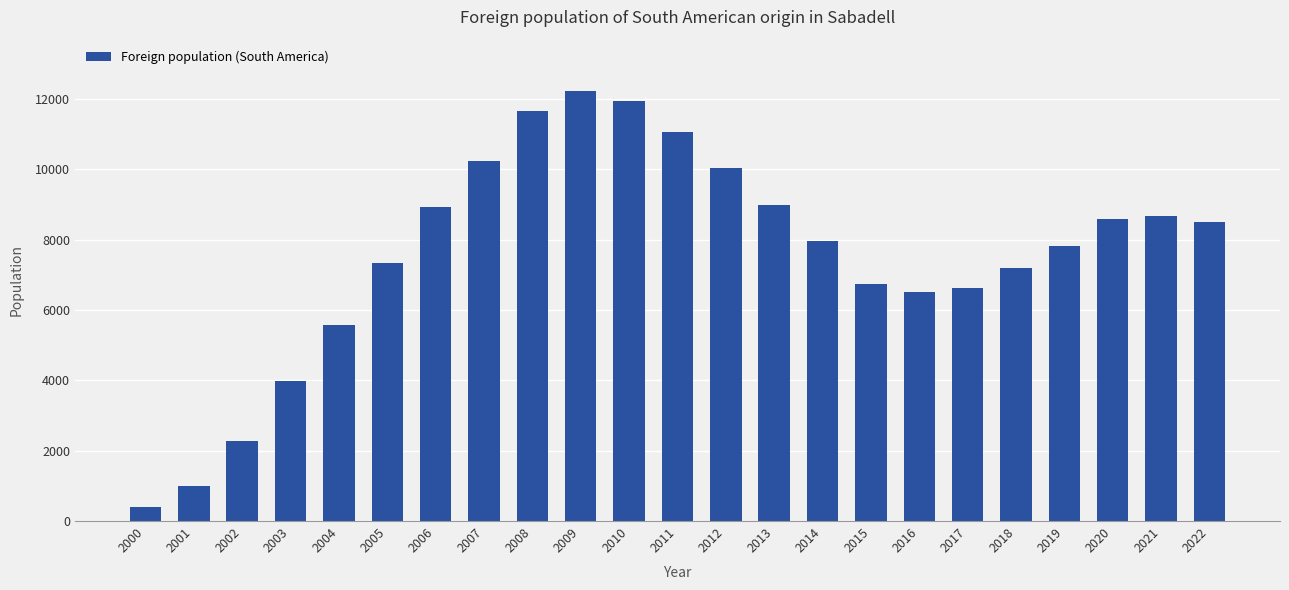

What is the smallest value displayed?

403